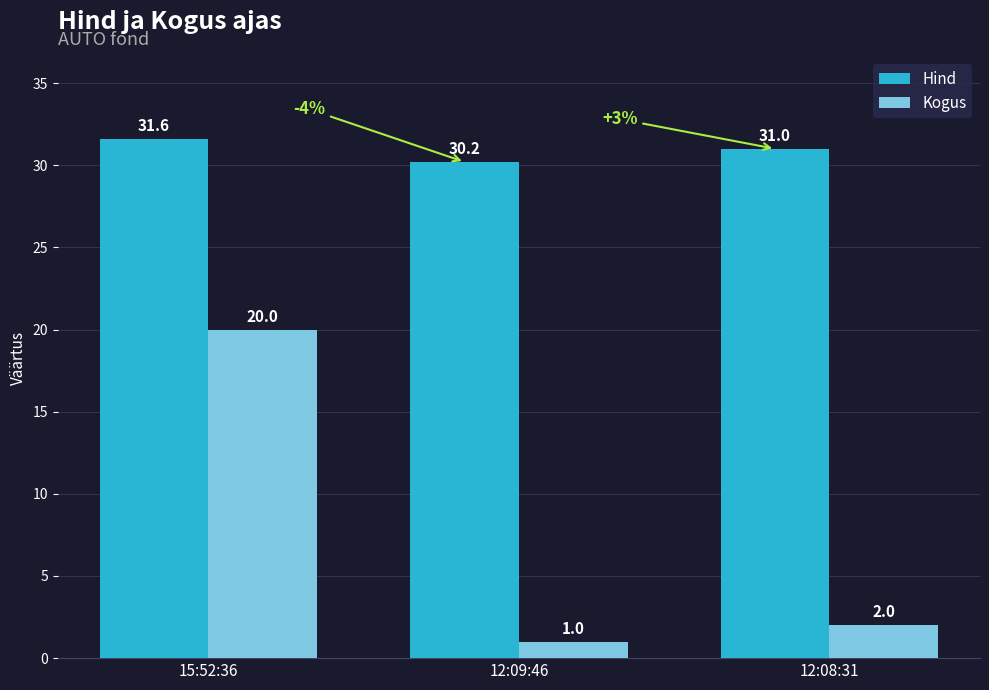

Which series has the widest spread of values?

Kogus